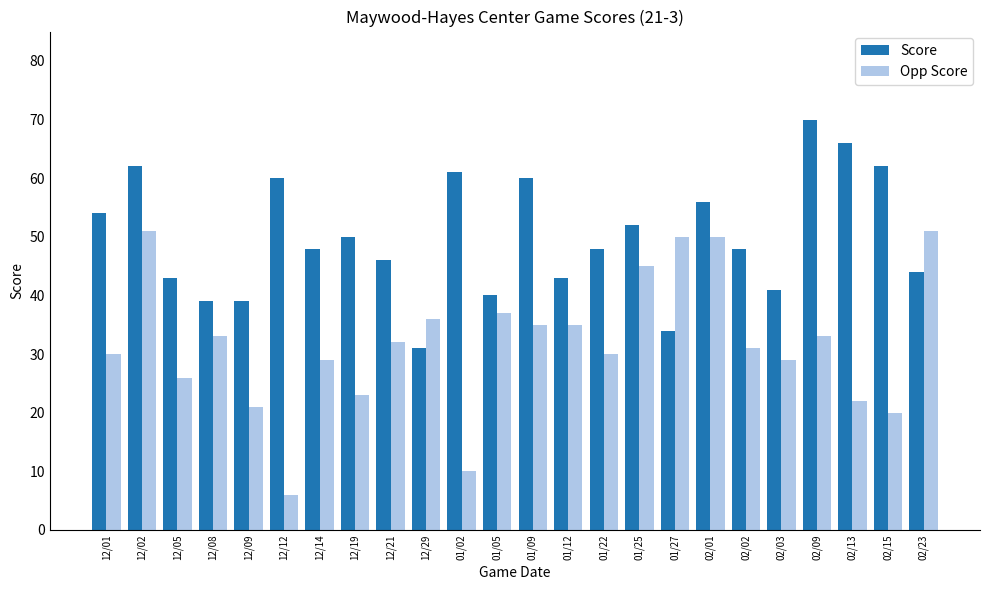

True or false: Opp Score has a value of 6 at 12/12.

True